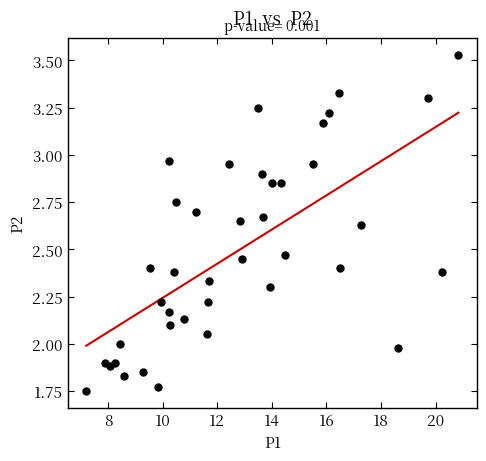

What is the range of X values (max minus min)?

13.6